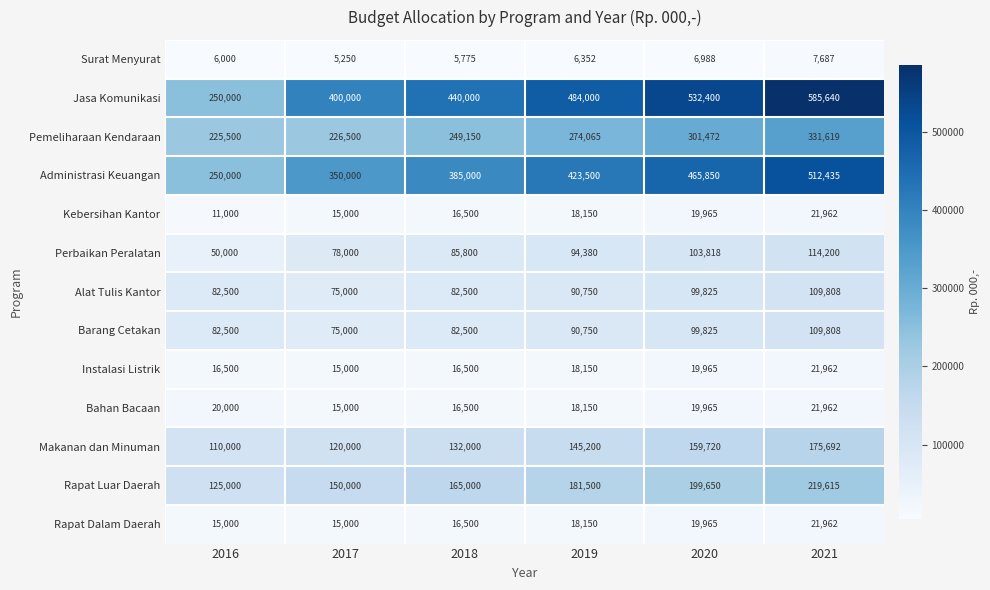

What value does the Jasa Komunikasi series have at 2020, to the nearest 10?

532400